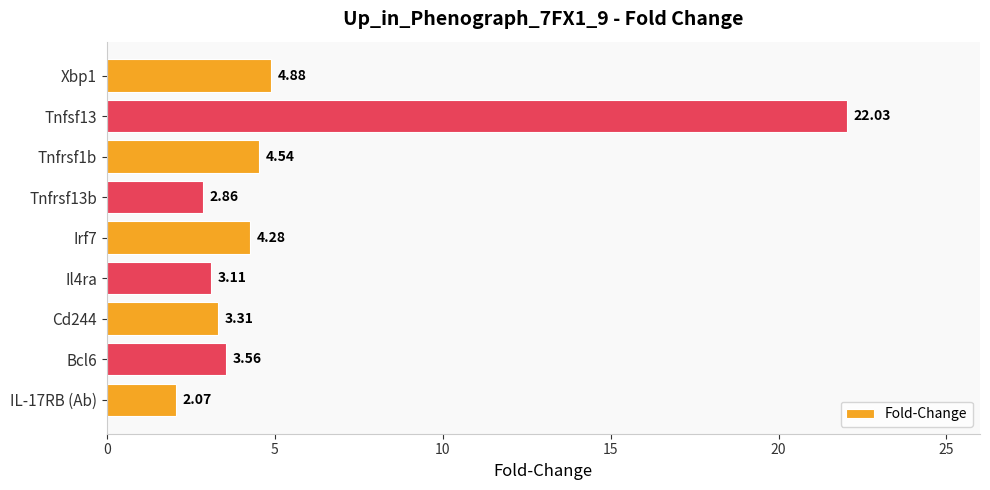

Approximately how many times larger is the value at IL-17RB (Ab) compared to Irf7?

0.5